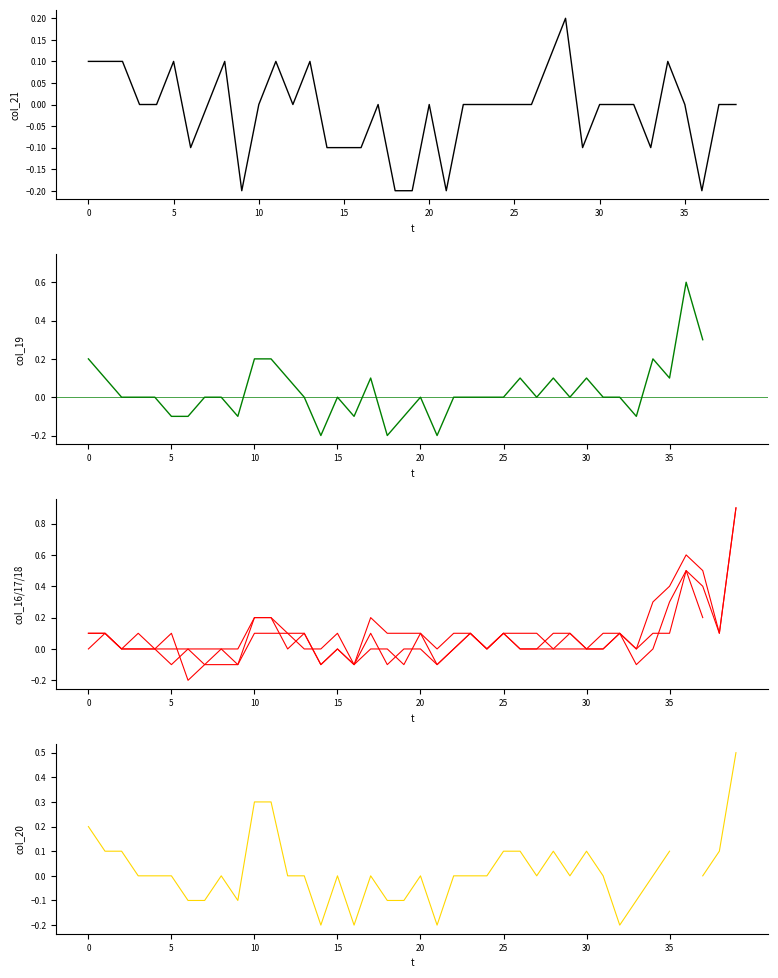

Which category has the lowest value across all series?

9